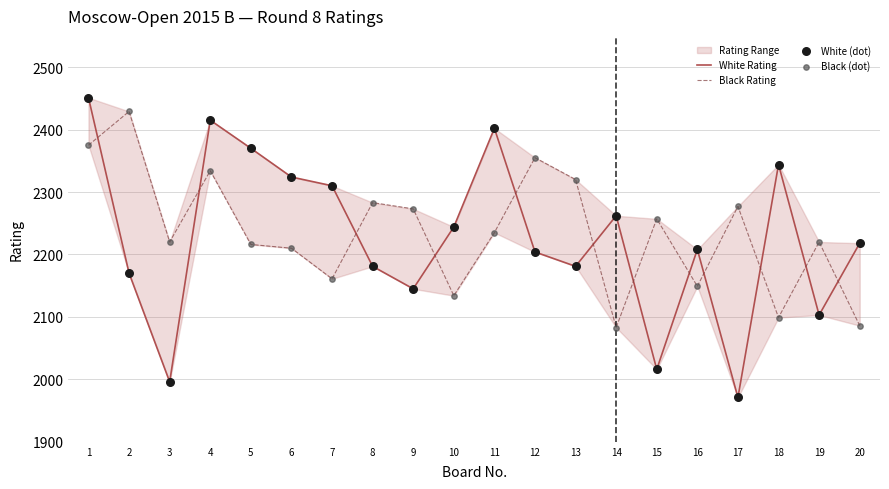

Which series reaches the maximum Y coordinate?

White Rating